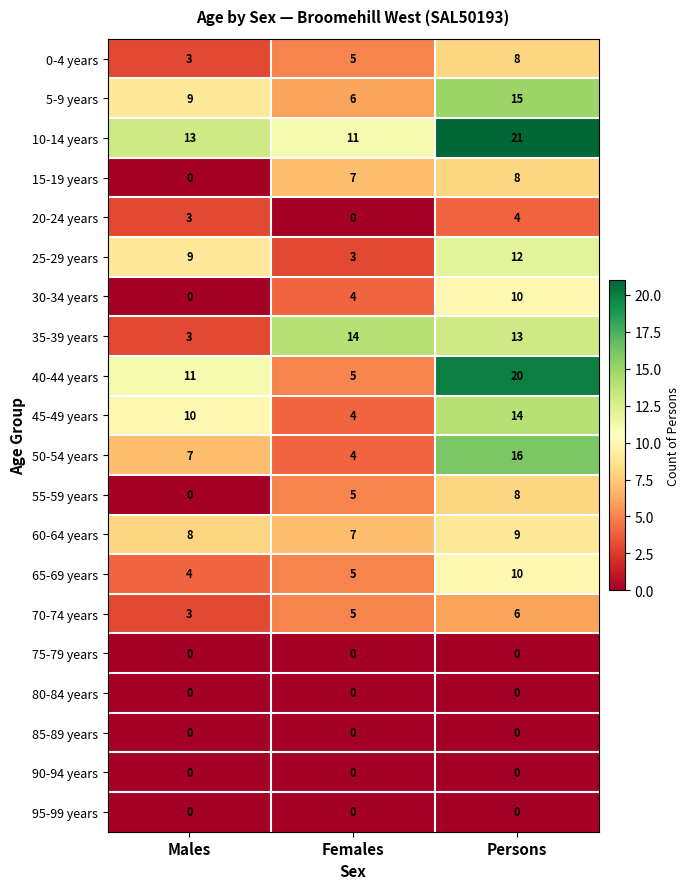

Which series has the largest total across all categories?

10-14 years